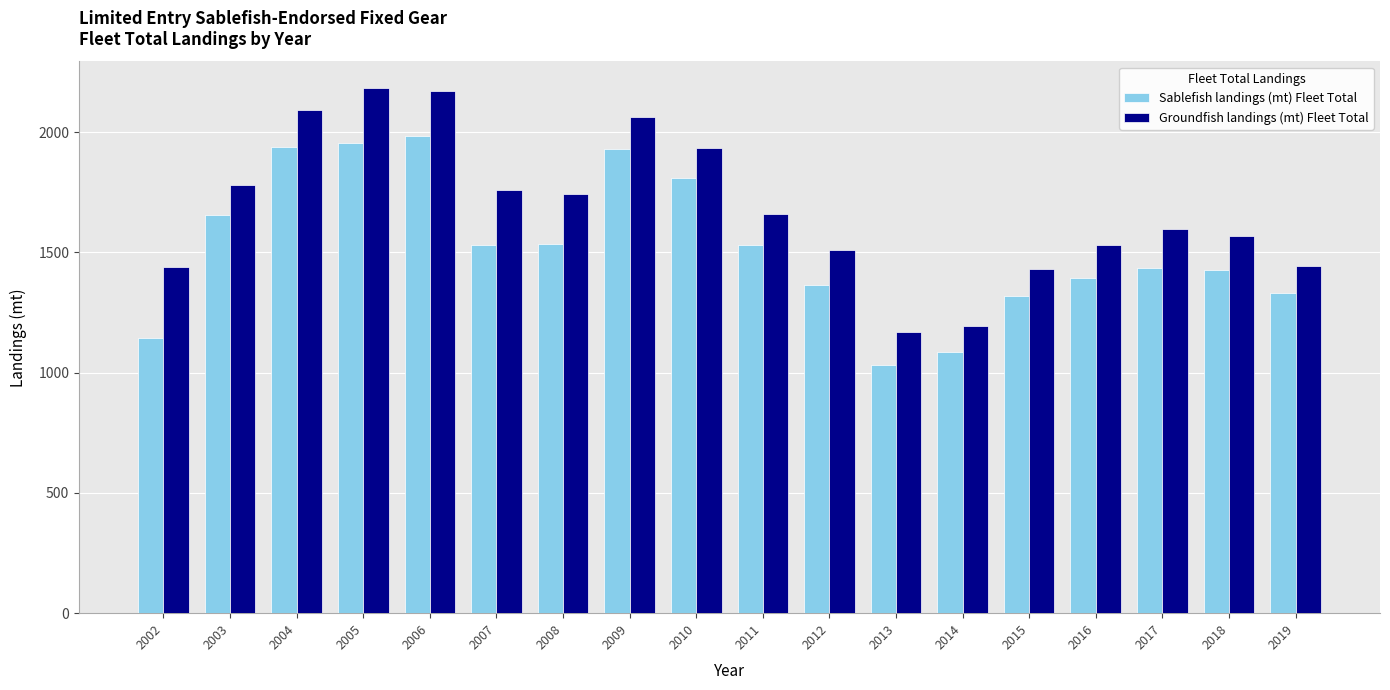

Is it true that Sablefish landings (mt) Fleet Total equals 1144.0 at 2002?

True